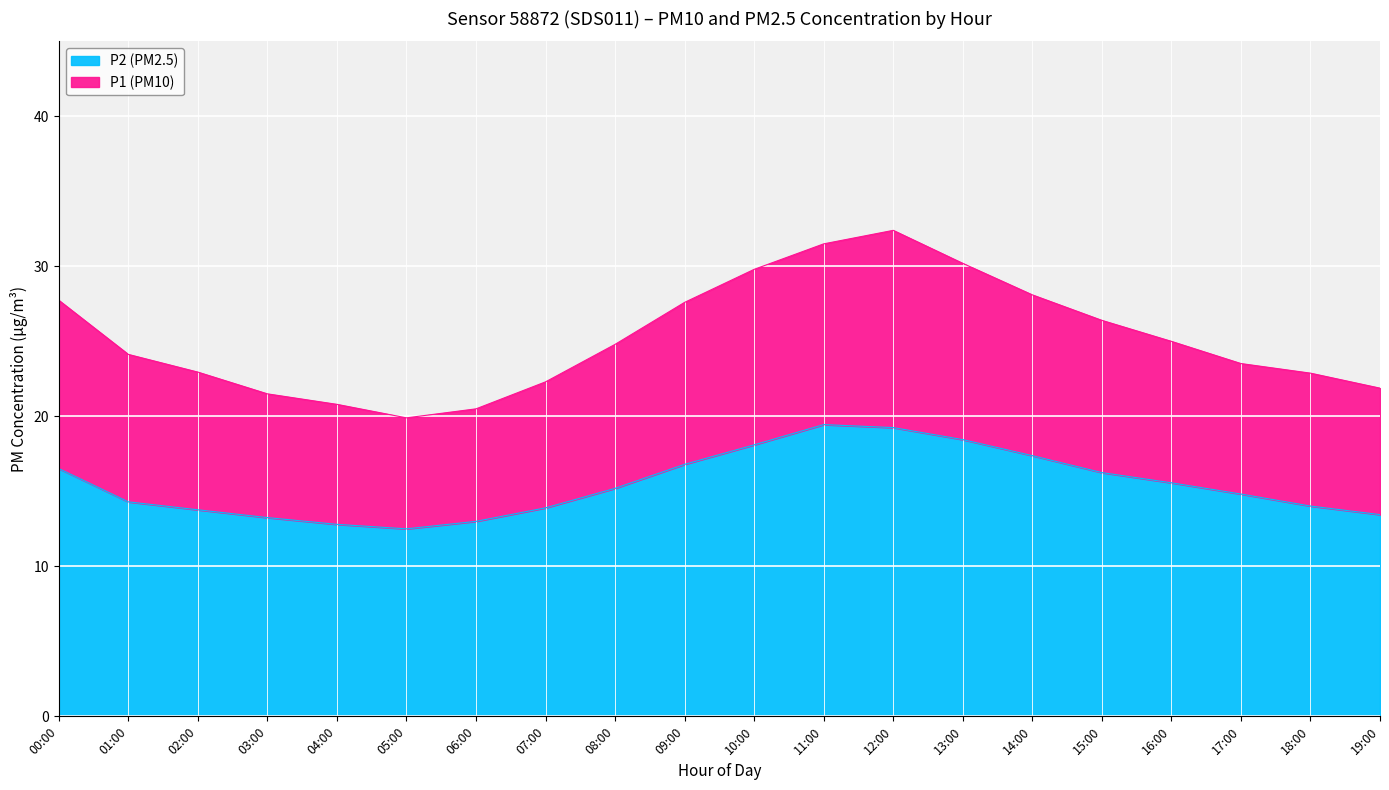

What position from the left is 11:00?

12